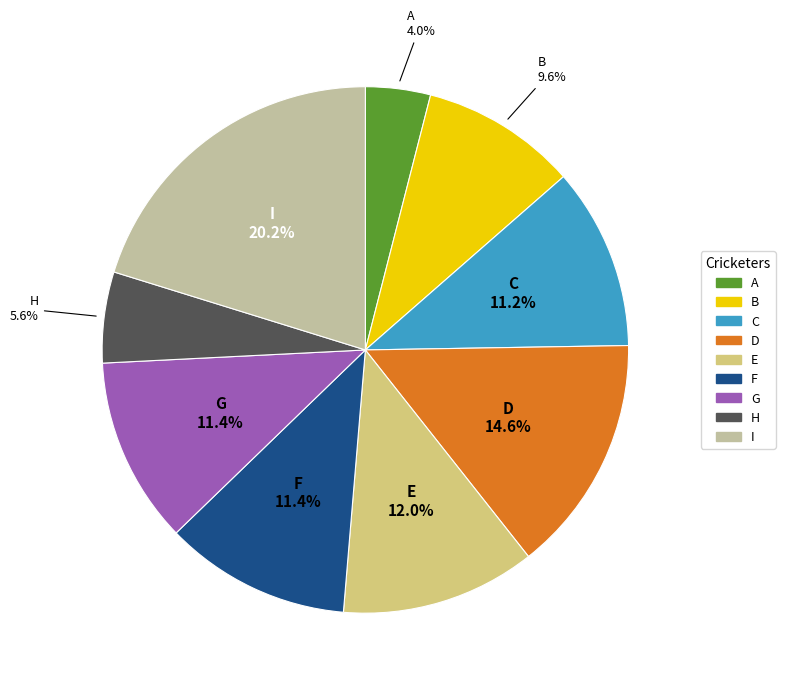

Approximately how many times larger is the value at A compared to H?

0.7